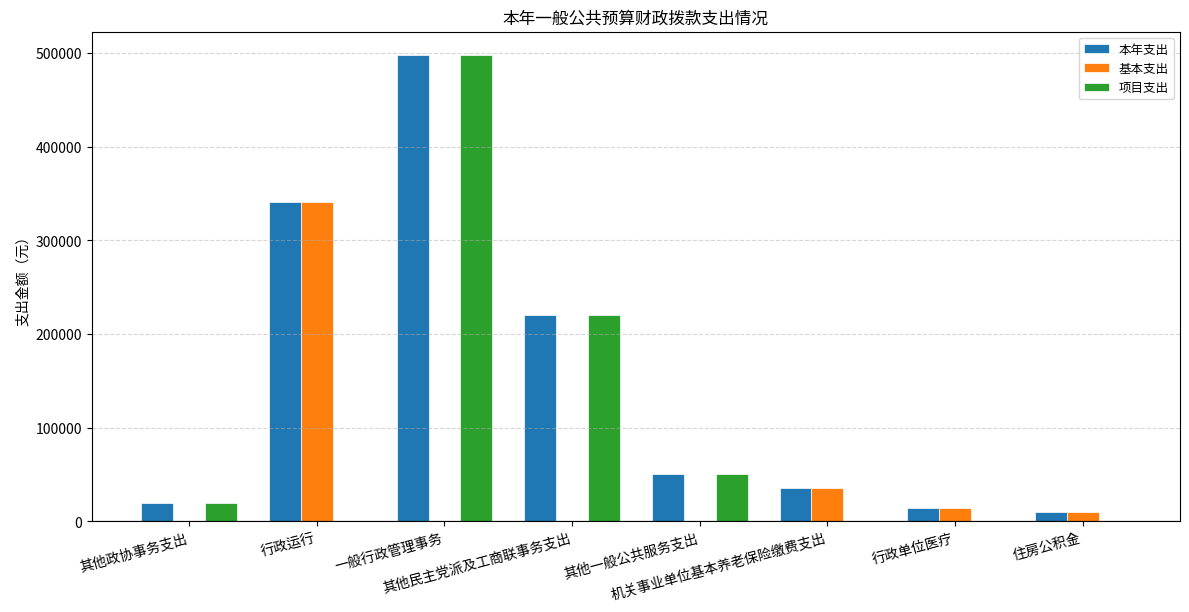

What is the approximate value of 本年支出 at 行政运行?

340985.7